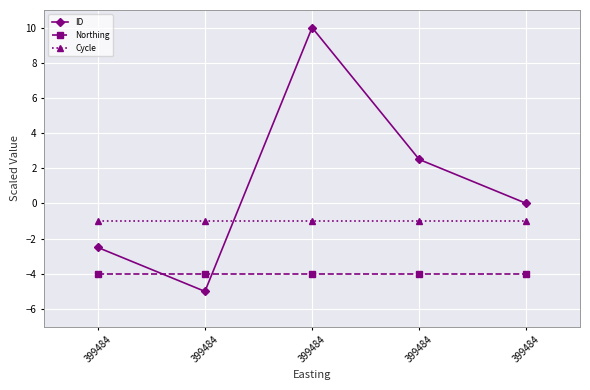

At which label does Northing reach its peak?

399484